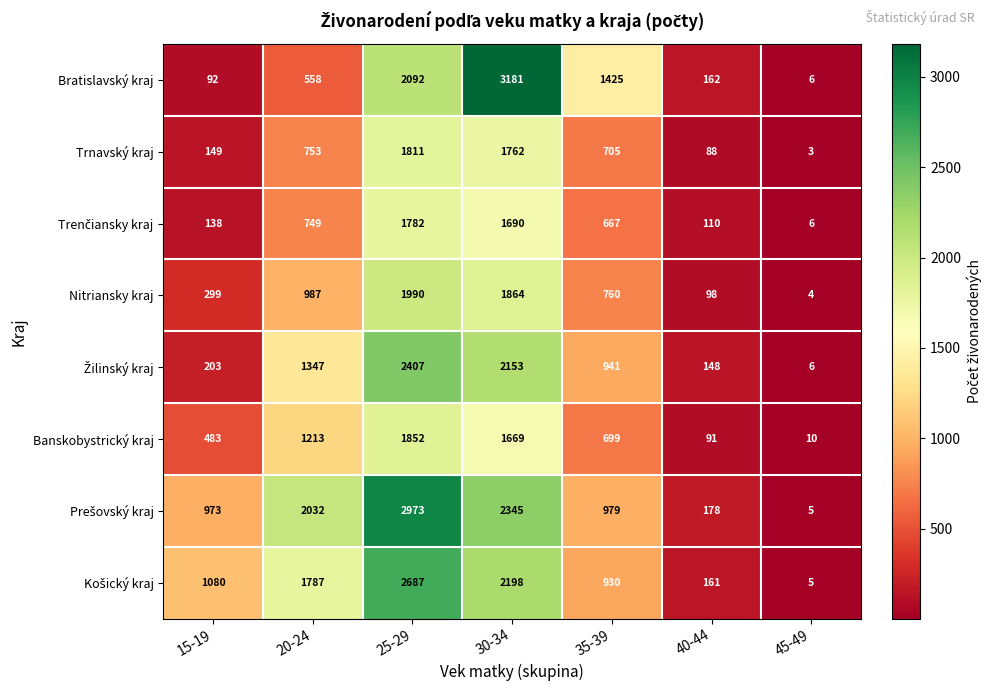

What is the maximum value for Trnavský kraj?

1811